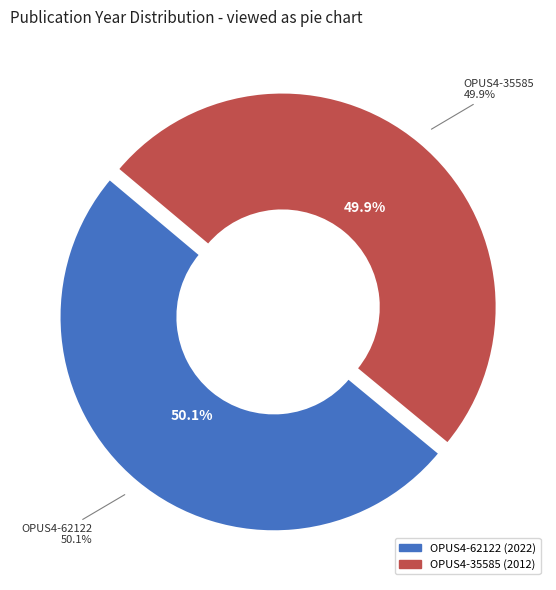

What is the majority slice?

OPUS4-62122